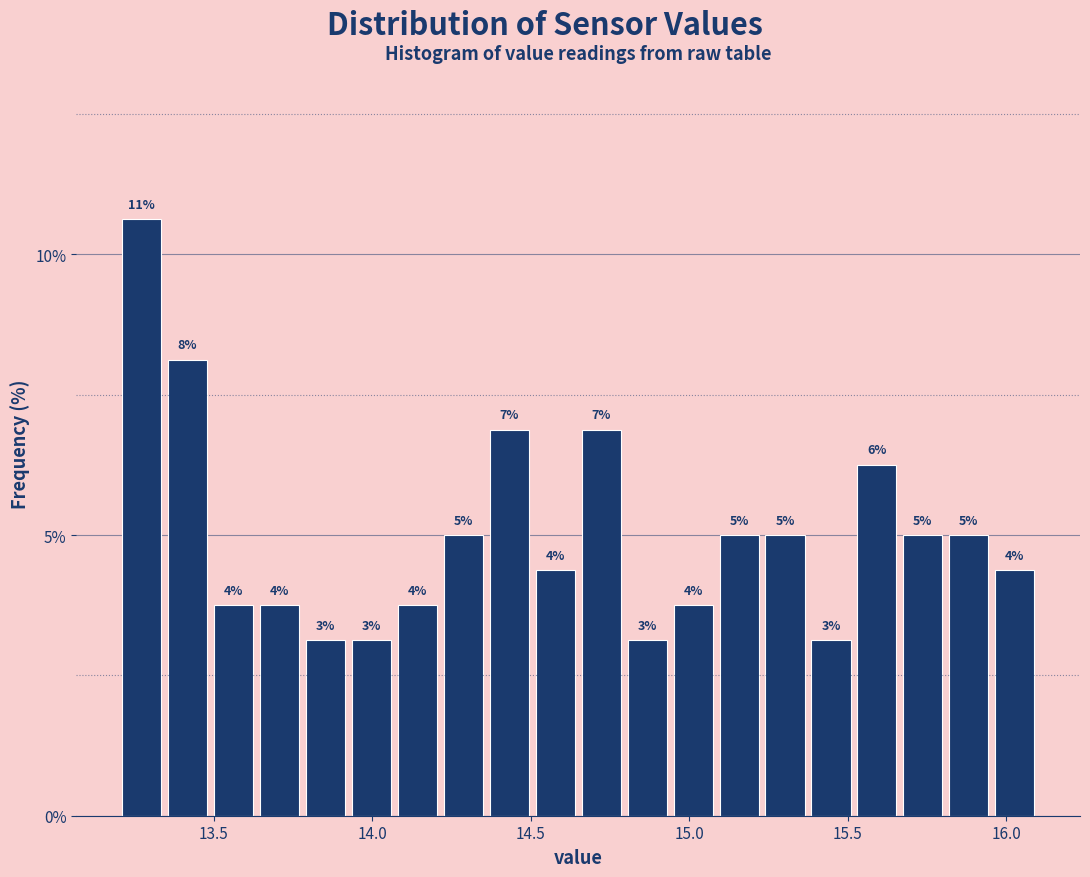

Around what value on the x-axis is the tallest bar? Give the approximate position of its centre, as read against the axis.

13.25